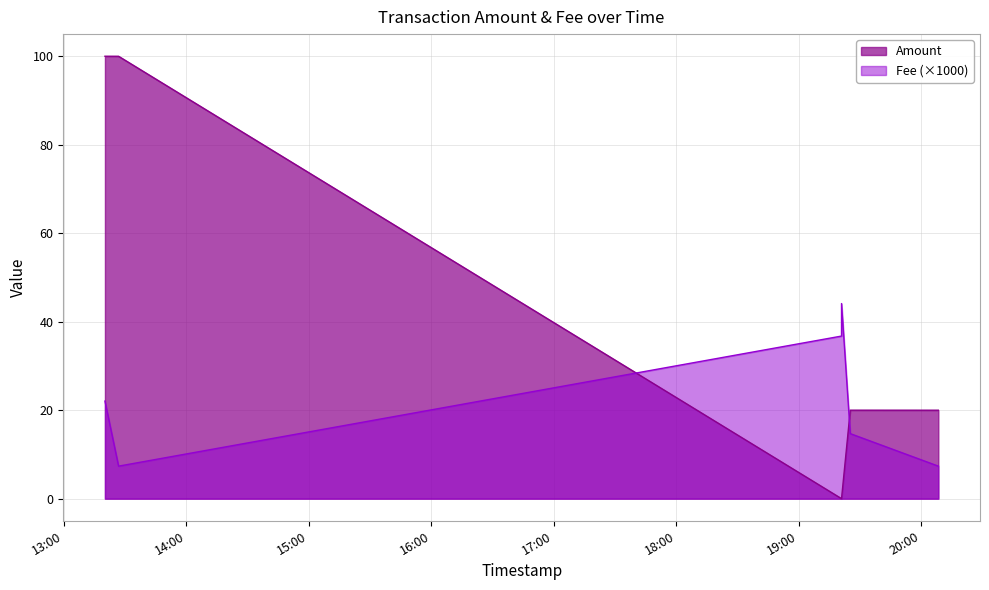

Which series has the widest spread of values?

Amount